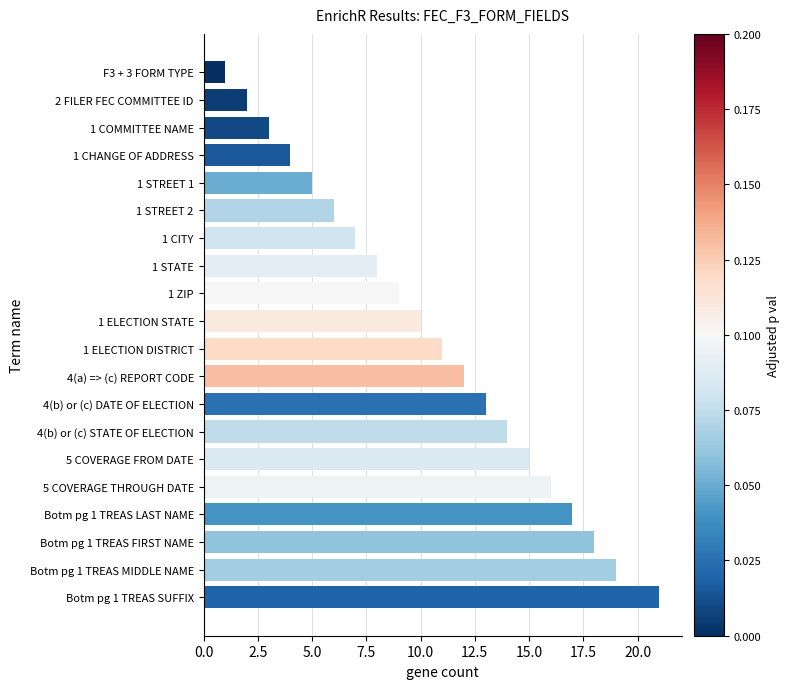

At which category does the chart reach its peak across all series?

Botm pg 1 TREAS SUFFIX